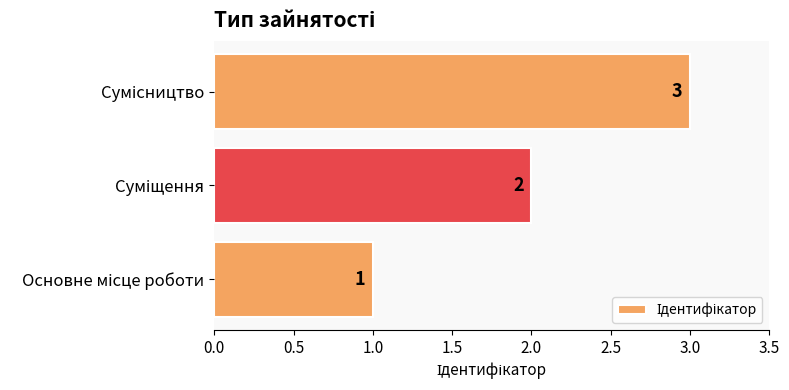

How many values are between 1 and 3?

3